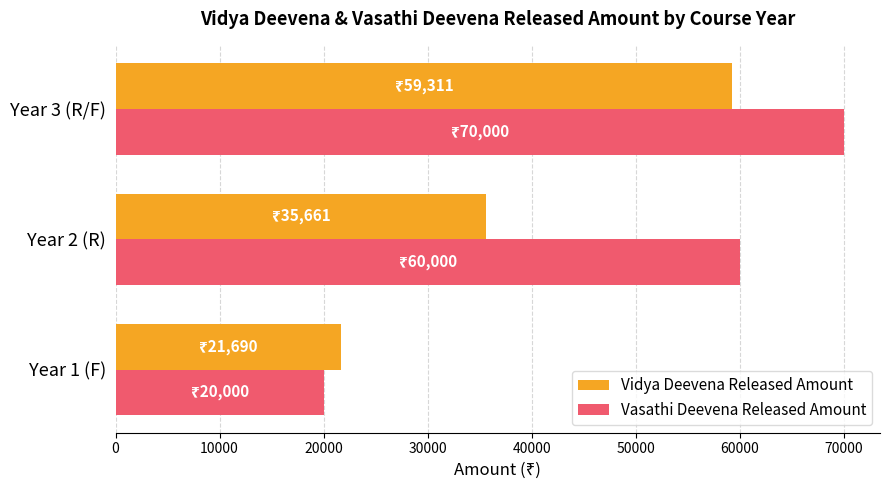

What is the difference between the Vasathi Deevena Released Amount values at Year 3 (R/F) and Year 1 (F)?

50000